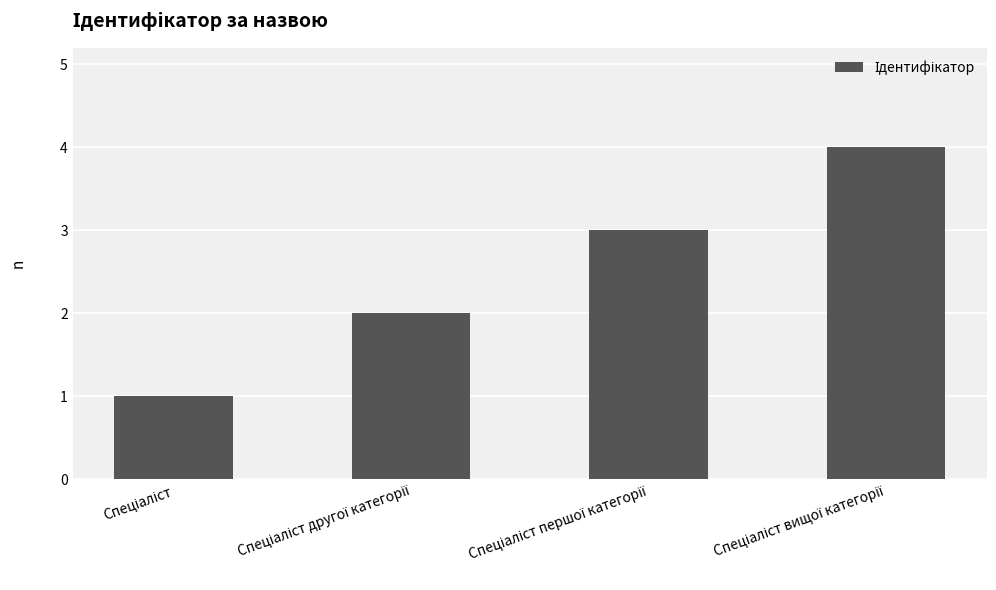

What is the value of the 3rd bar from the left?

3